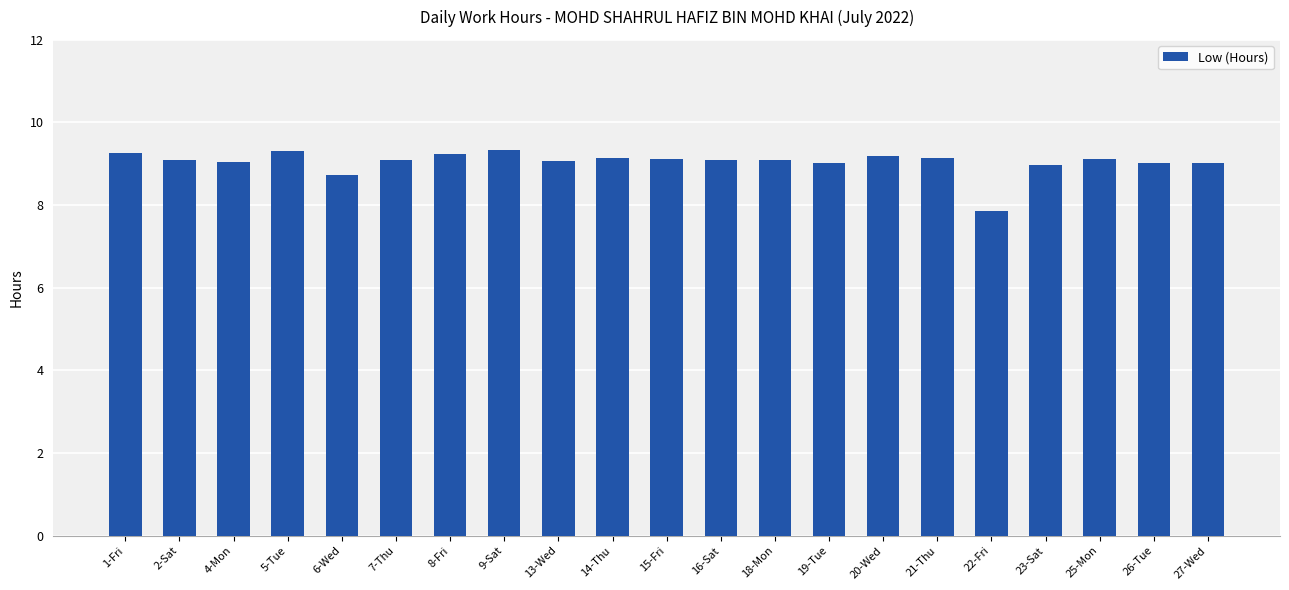

How many data points does each series have?

21